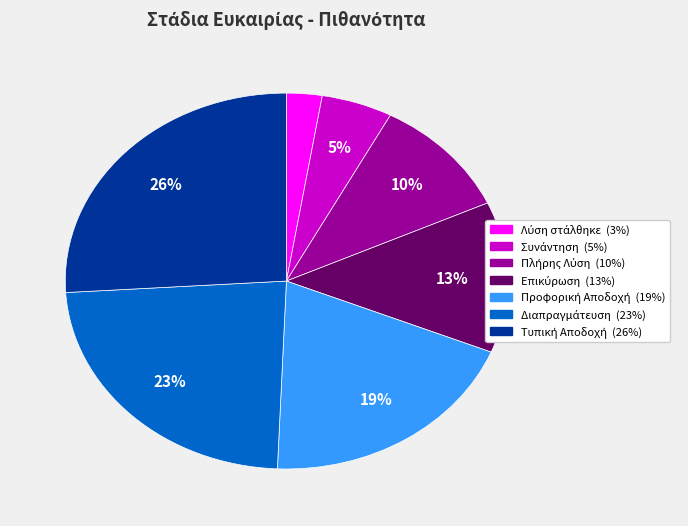

Is there any slice that represents more than half of the pie?

No